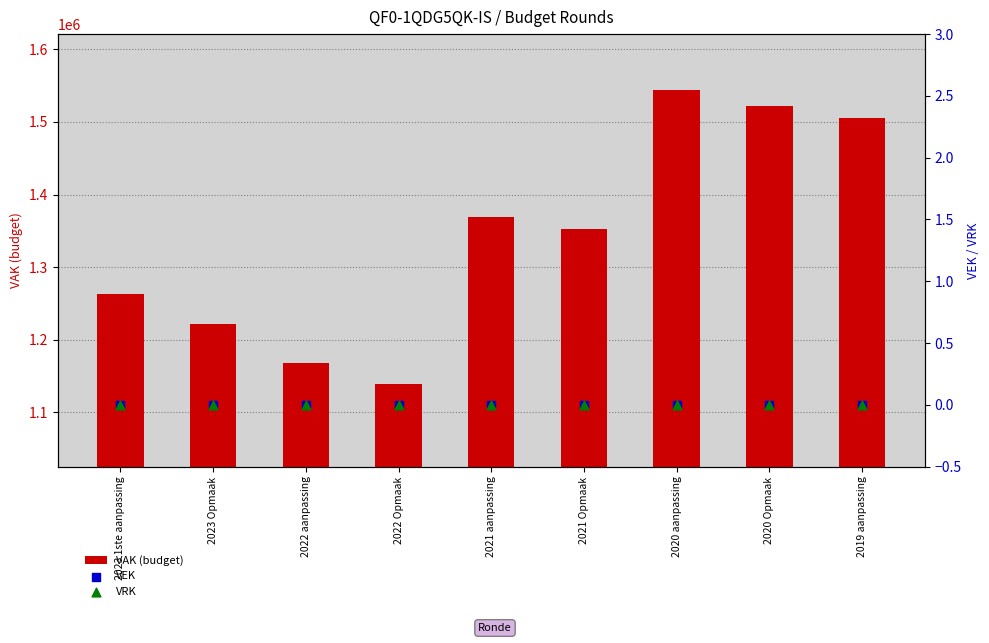

At which category is the sum across all series the highest?

2020 aanpassing